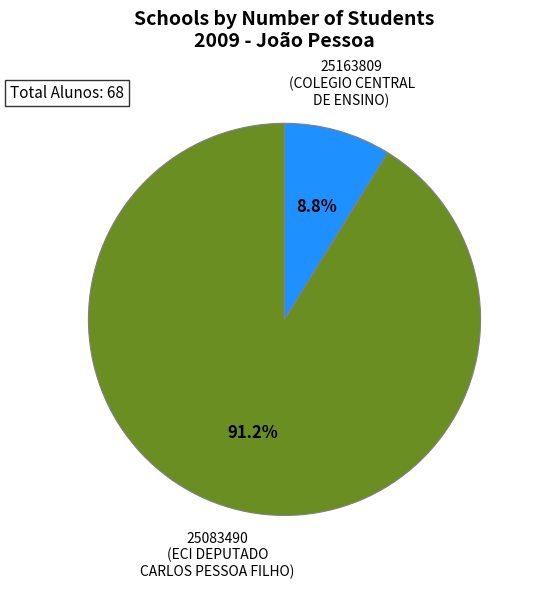

Which has a higher value, 25163809 or 25083490?

25083490